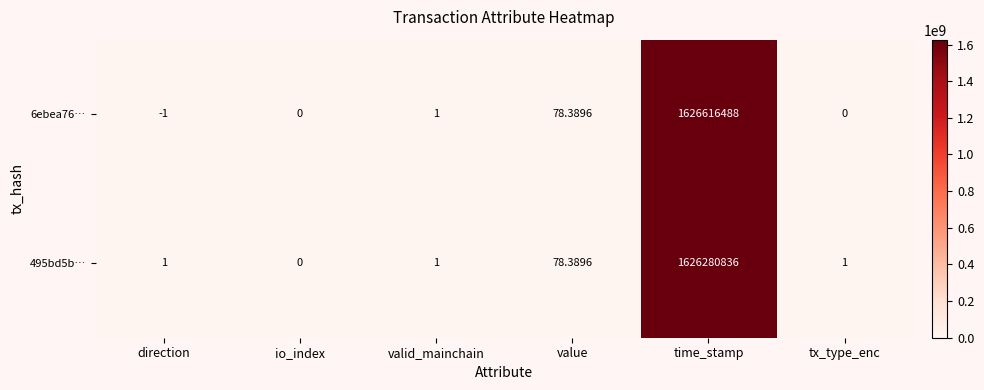

Which category has the lowest value across all series?

direction